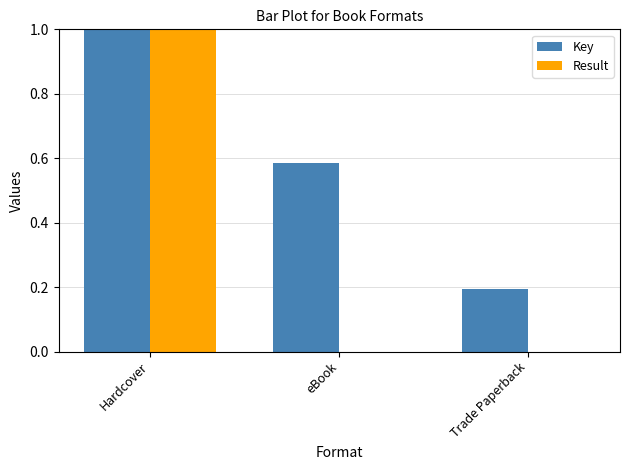

Does the chart contain stacked bars?

No